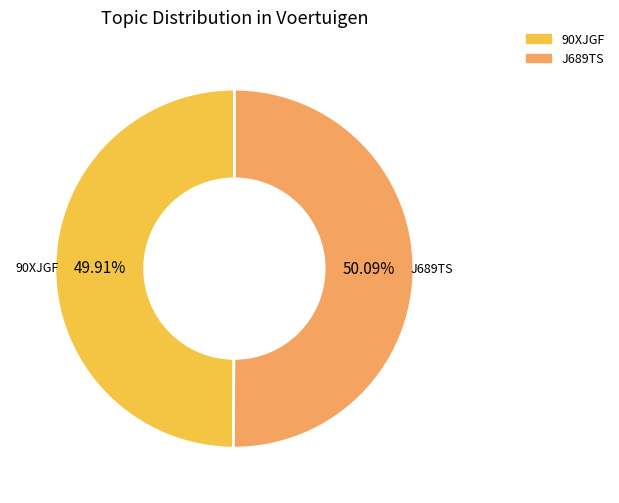

Approximately how many times larger is the value at 90XJGF compared to J689TS?

1.0